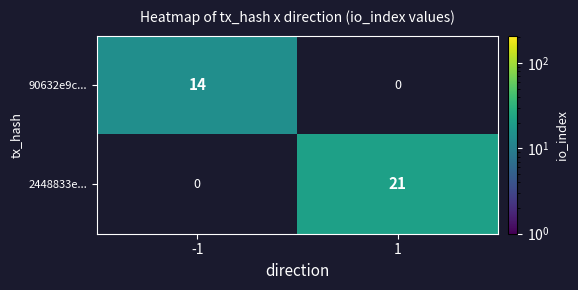

Rank the series at -1 from highest to lowest value.

90632e9c..., 2448833e...